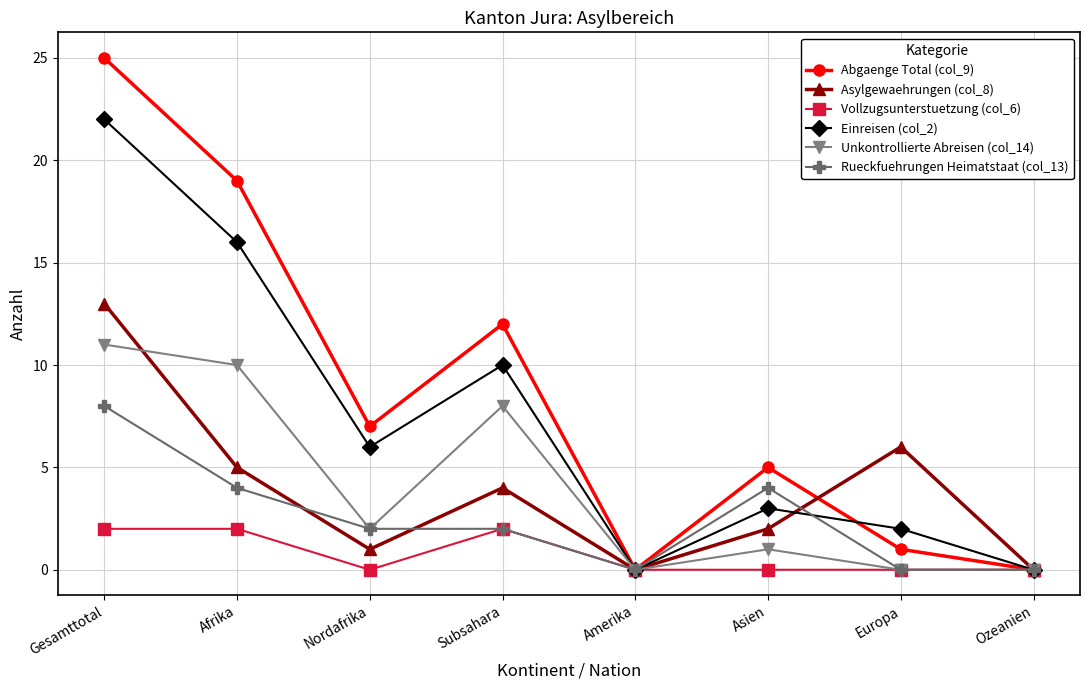

Reading right to left, transcribe all the data shown in this chart.

Abgaenge Total (col_9): 0	1	5	0	12	7	19	25
Asylgewaehrungen (col_8): 0	6	2	0	4	1	5	13
Vollzugsunterstuetzung (col_6): 0	0	0	0	2	0	2	2
Einreisen (col_2): 0	2	3	0	10	6	16	22
Unkontrollierte Abreisen (col_14): 0	0	1	0	8	2	10	11
Rueckfuehrungen Heimatstaat (col_13): 0	0	4	0	2	2	4	8